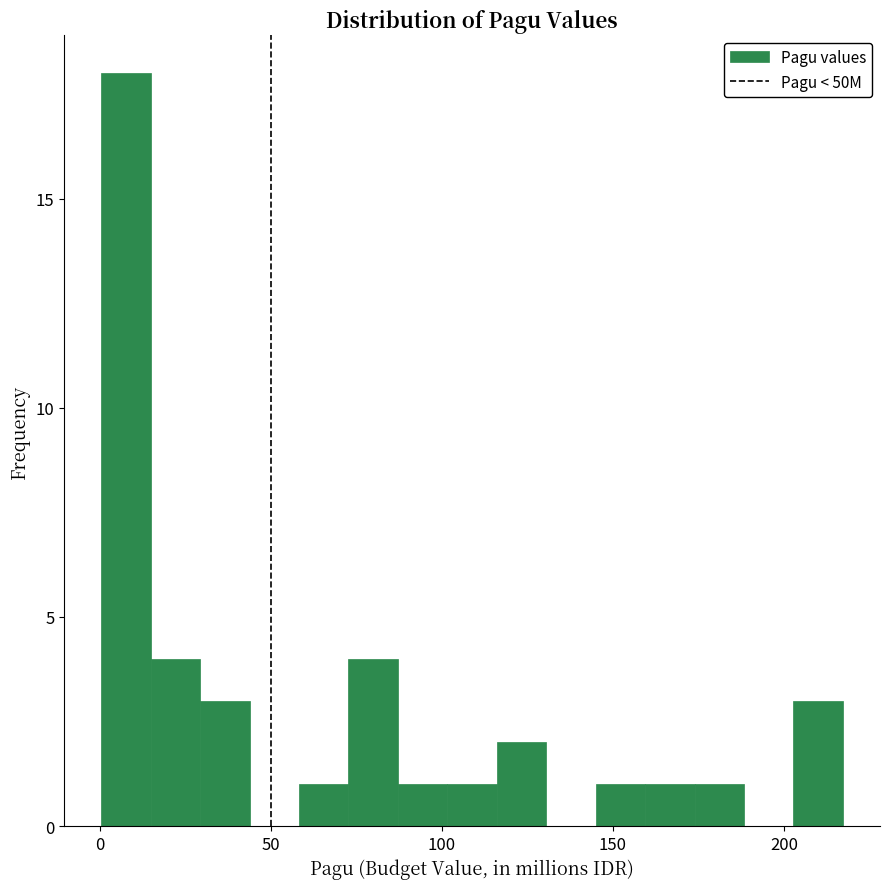

Around what value on the x-axis is the tallest bar? Give the approximate position of its centre, as read against the axis.

10